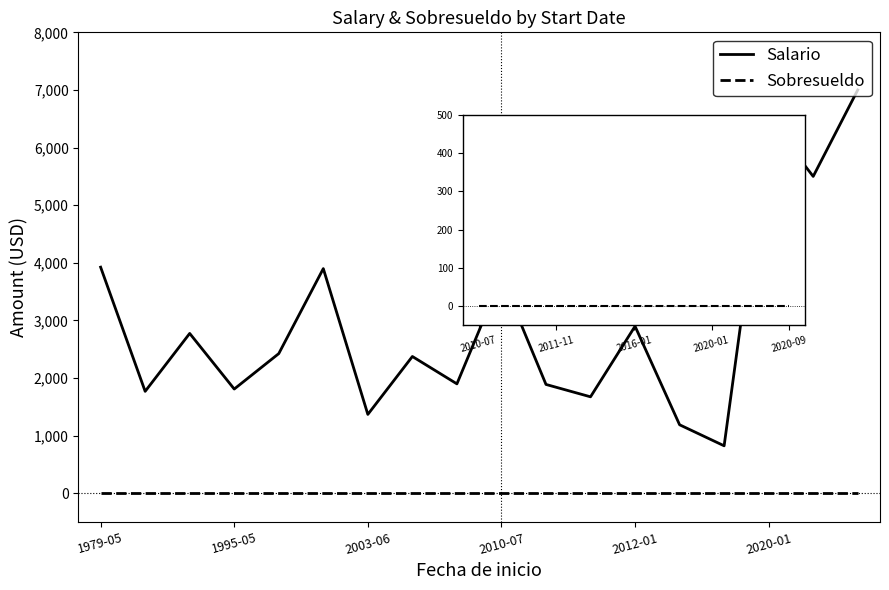

True or false: Salario and Sobresueldo intersect in this chart.

False